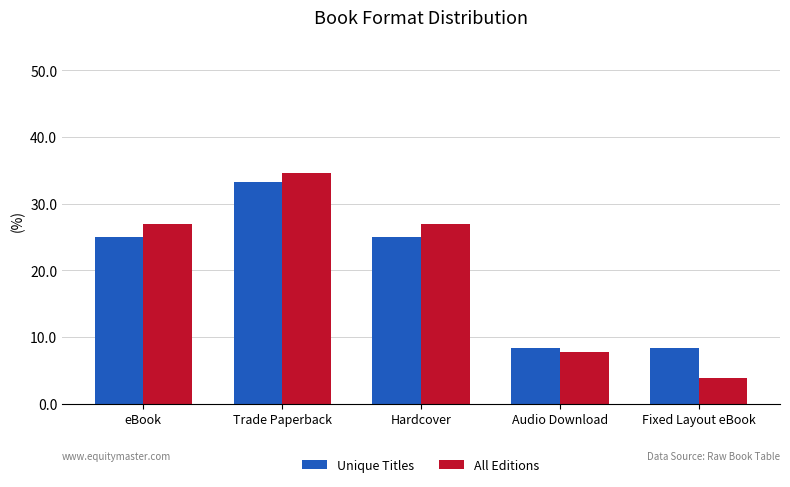

What is the difference between the highest and lowest values at Hardcover?

1.9